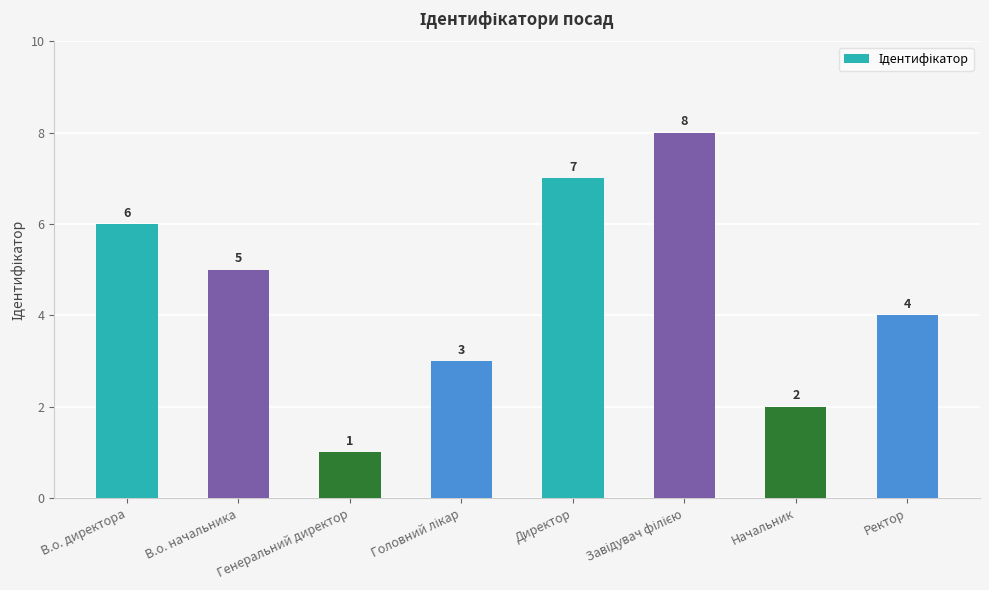

Where does the data first go above 5?

В.о. директора